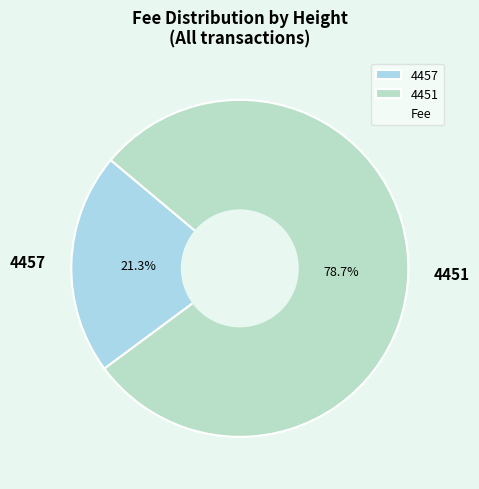

Combined, what portion of the pie is 4451 and 4457?

100.0%